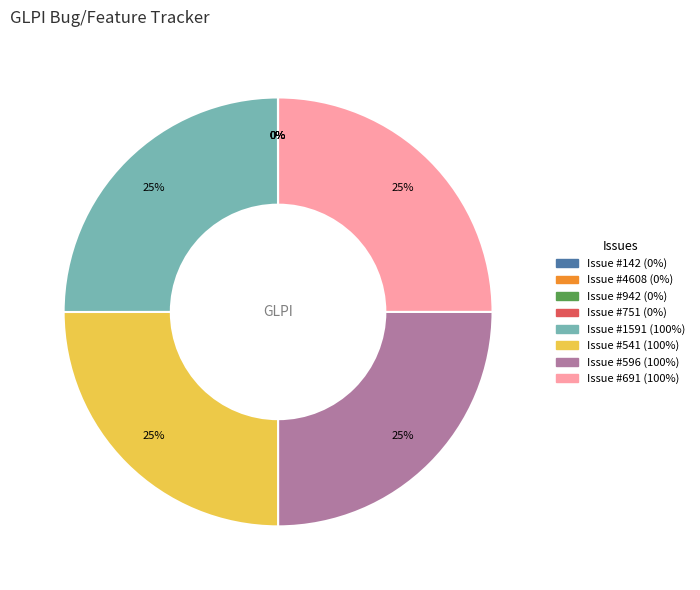

To the nearest percent, what is the difference between the largest and smallest slice percentages?

25%